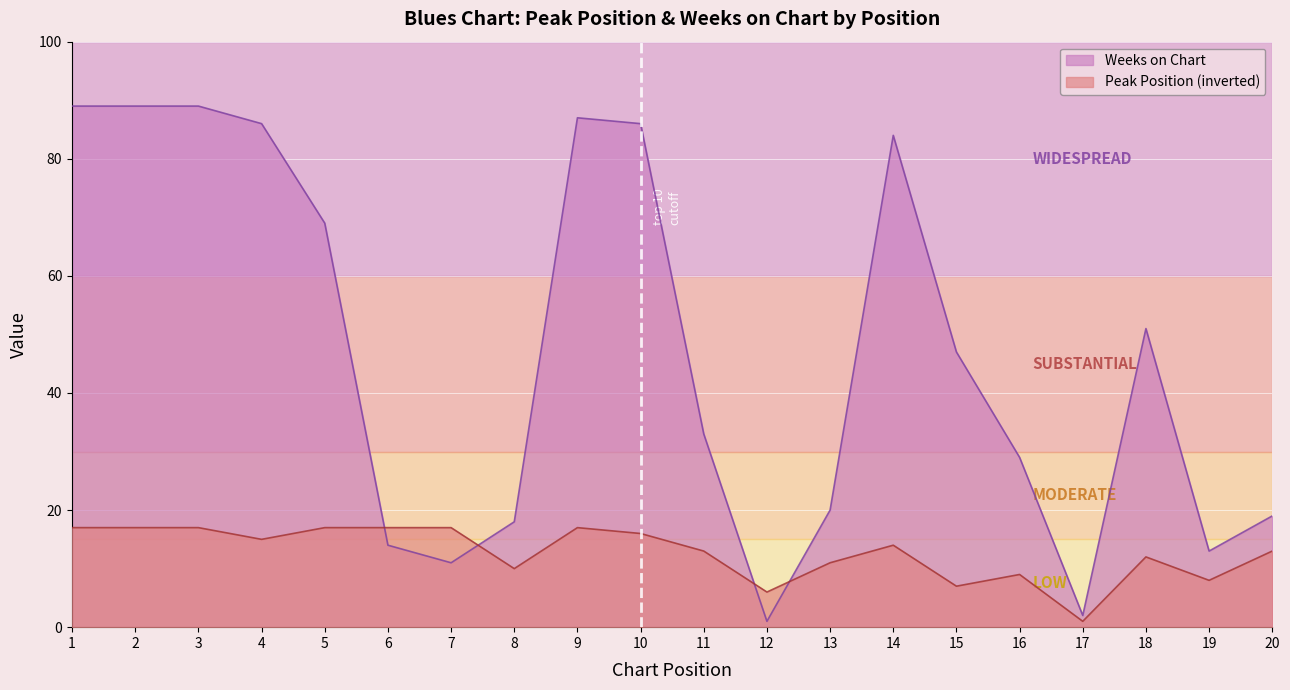

Where is the first local minimum for Weeks on Chart?

7